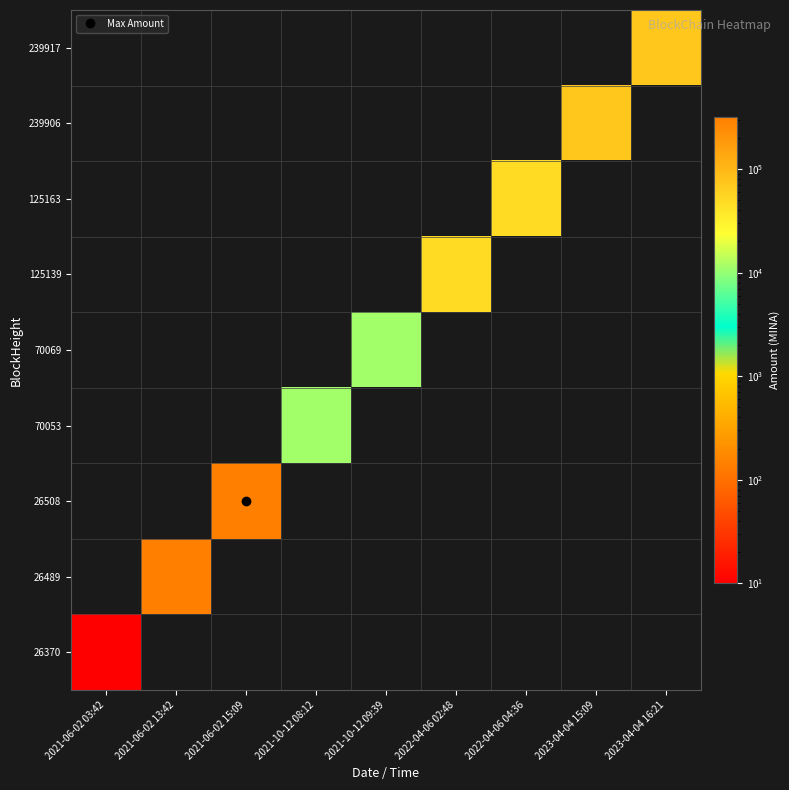

How many positive values does the 26370 series have?

1